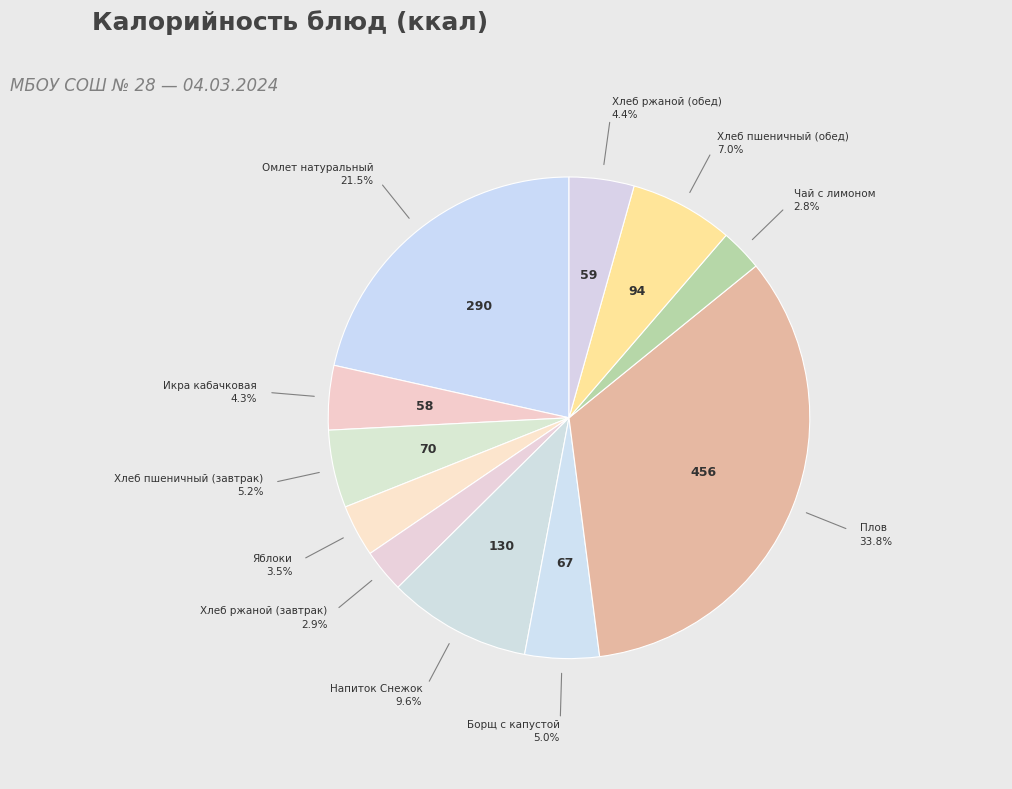

How many segments does this pie chart have?

11